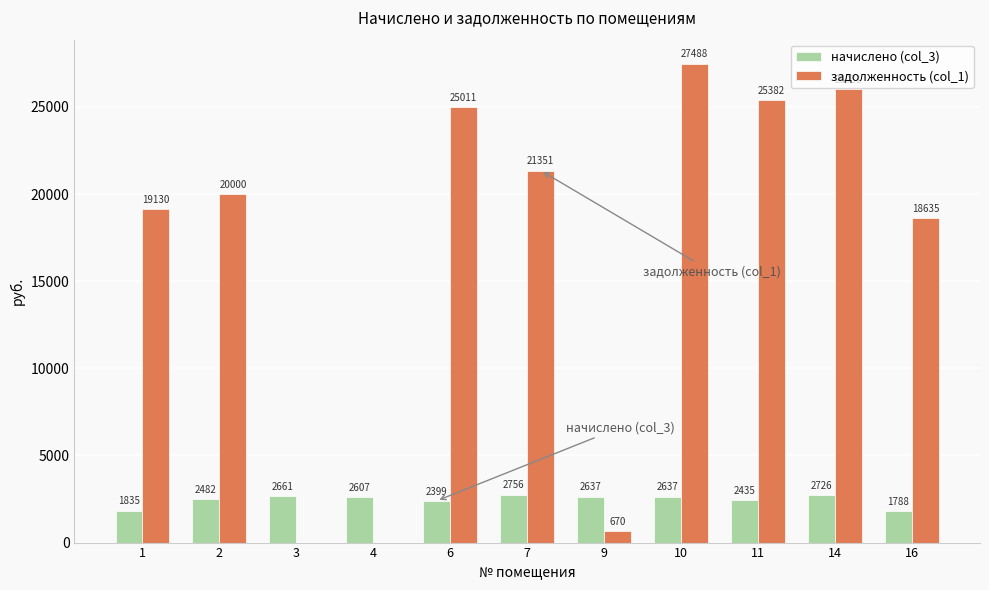

Is the value of задолженность (col_1) at 6 greater than the value of начислено (col_3) at 9?

Yes